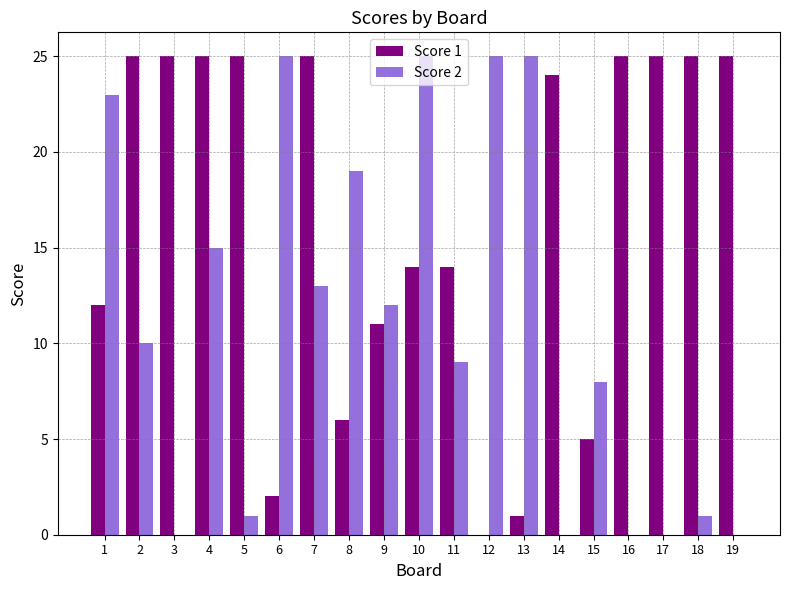

What is the greatest value displayed?

25